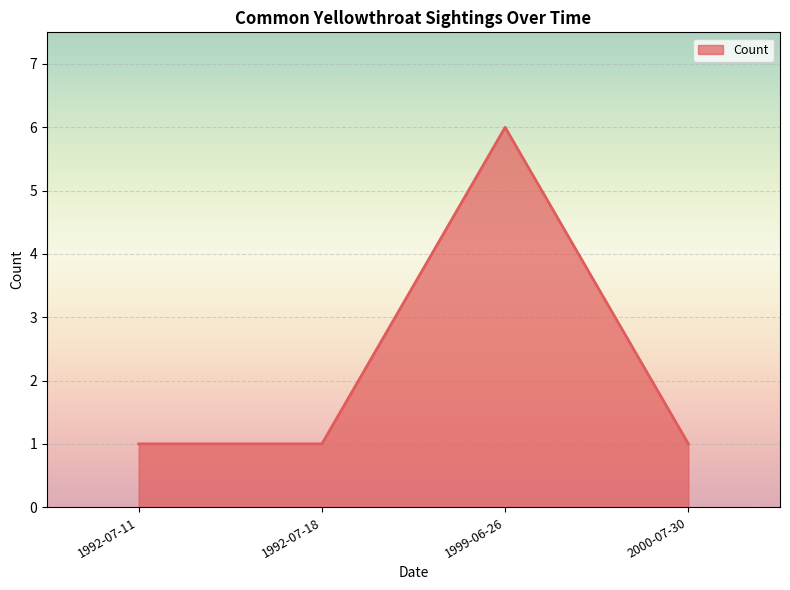

What position from the right is 2000-07-30?

1